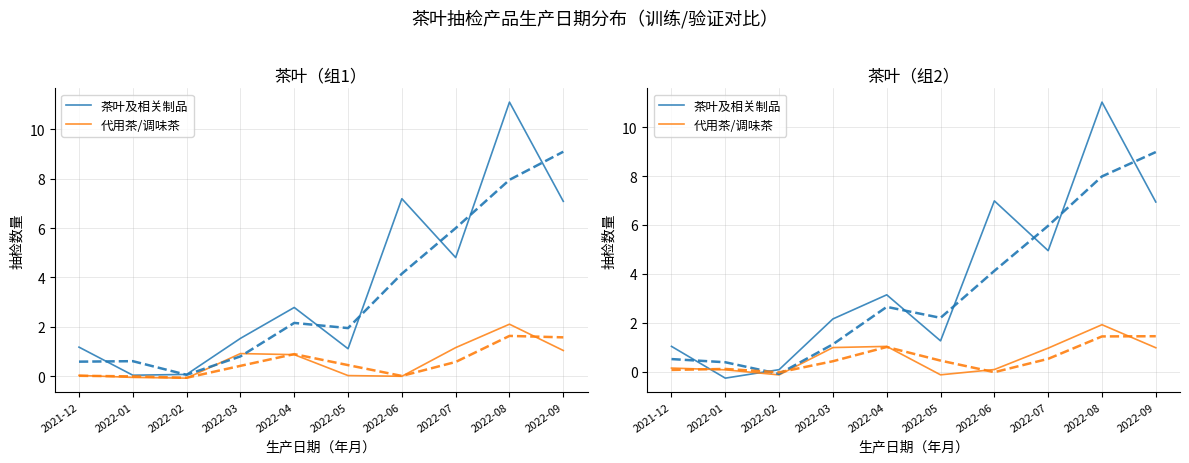

Reading left to right, list all the values displayed in this chart.

茶叶及相关制品: 2021-12=1.0	2022-01=-0.3	2022-02=0.1	2022-03=2.2	2022-04=3.1	2022-05=1.3	2022-06=7.0	2022-07=4.9	2022-08=11.0	2022-09=6.9
代用茶/调味茶: 2021-12=0.2	2022-01=0.1	2022-02=-0.1	2022-03=1.0	2022-04=1.0	2022-05=-0.1	2022-06=0.1	2022-07=1.0	2022-08=1.9	2022-09=1.0